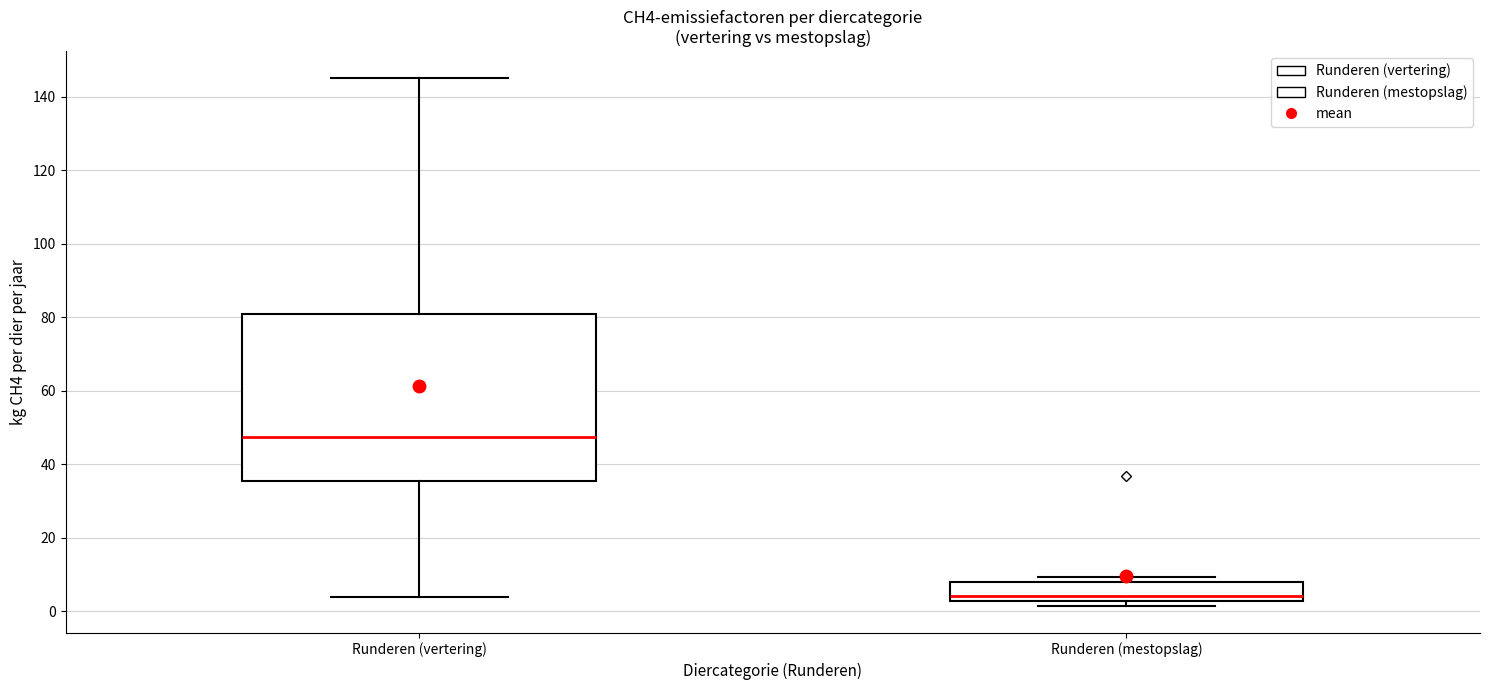

Which box has the highest median line?

Runderen (vertering)